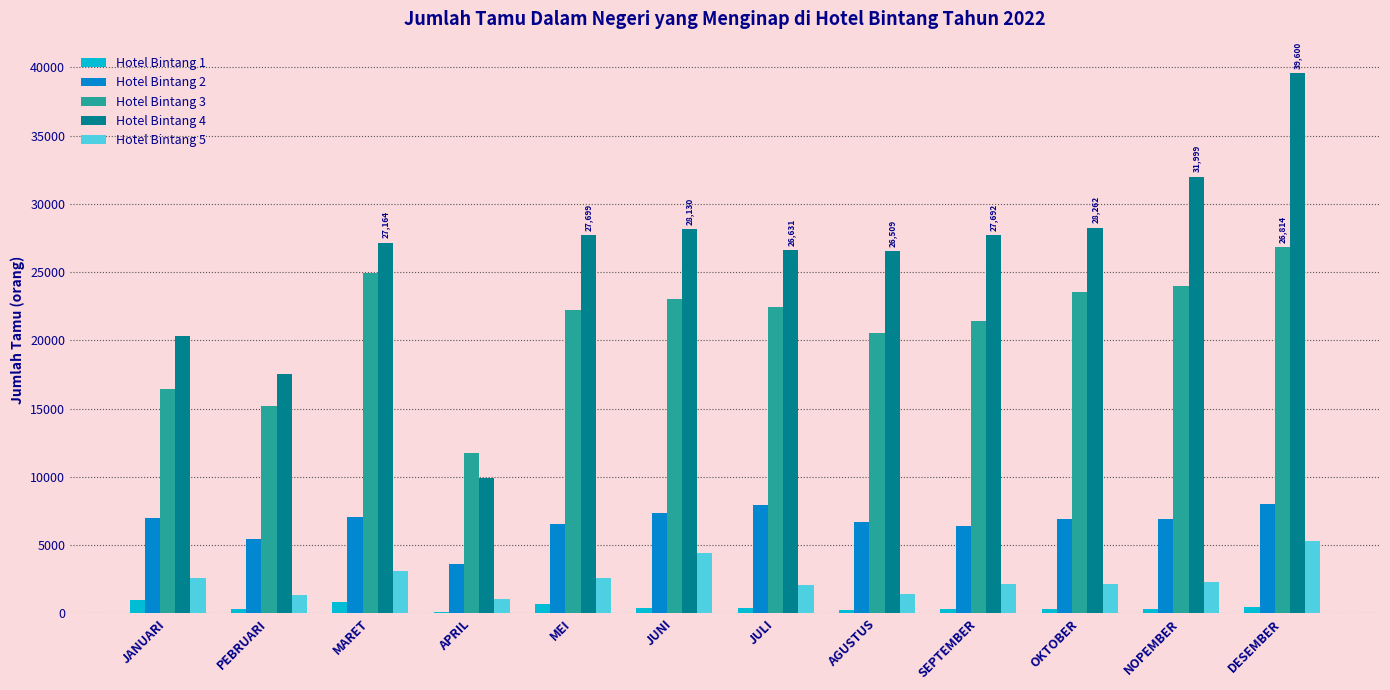

What is the average value of the Hotel Bintang 1 series?

435